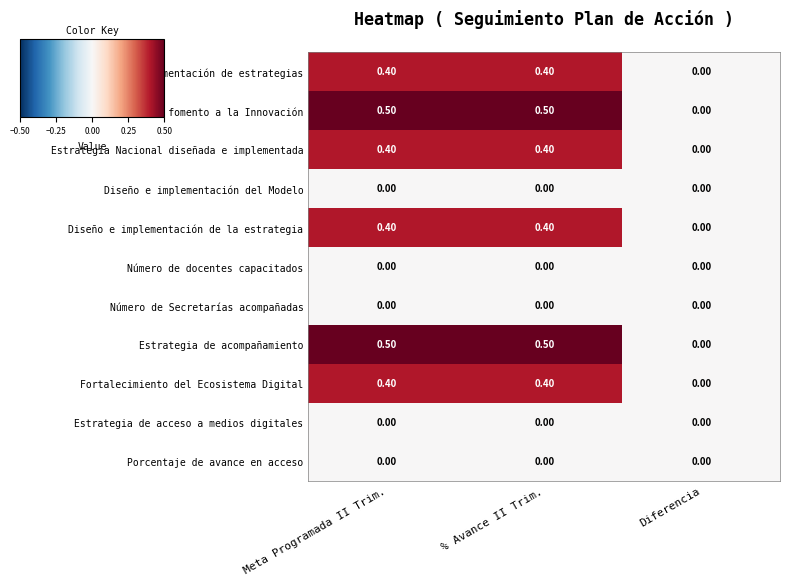

At which label does Diseño e implementación de estrategias reach its minimum?

Diferencia